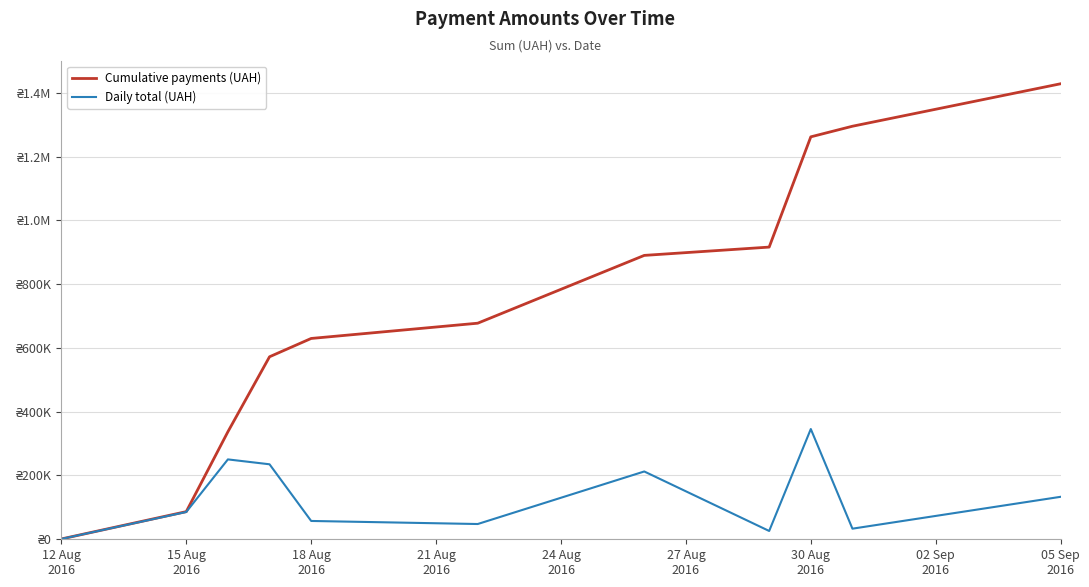

What are all the series names shown in the legend?

Cumulative payments (UAH), Daily total (UAH)